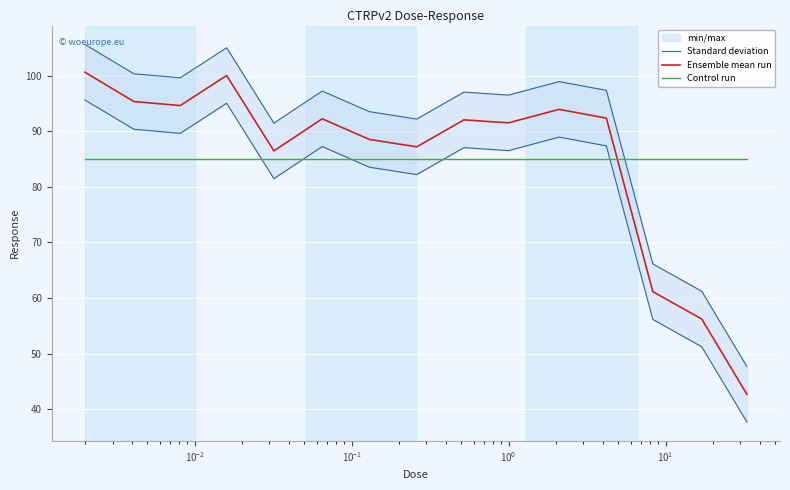

What is the value of the Ensemble mean run point at the 15th from the left?

42.7